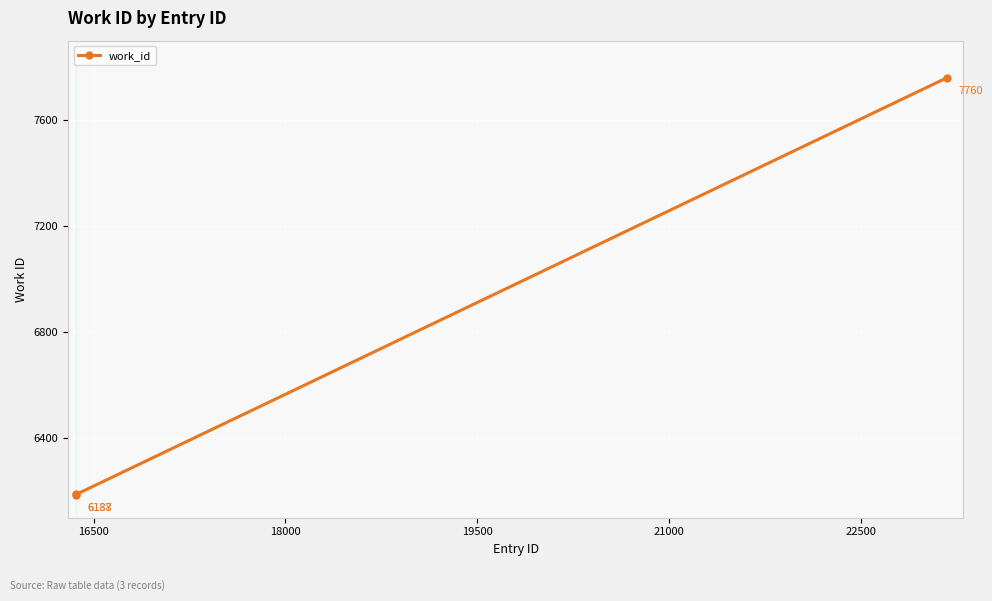

What is the minimum value shown in the chart?

6187